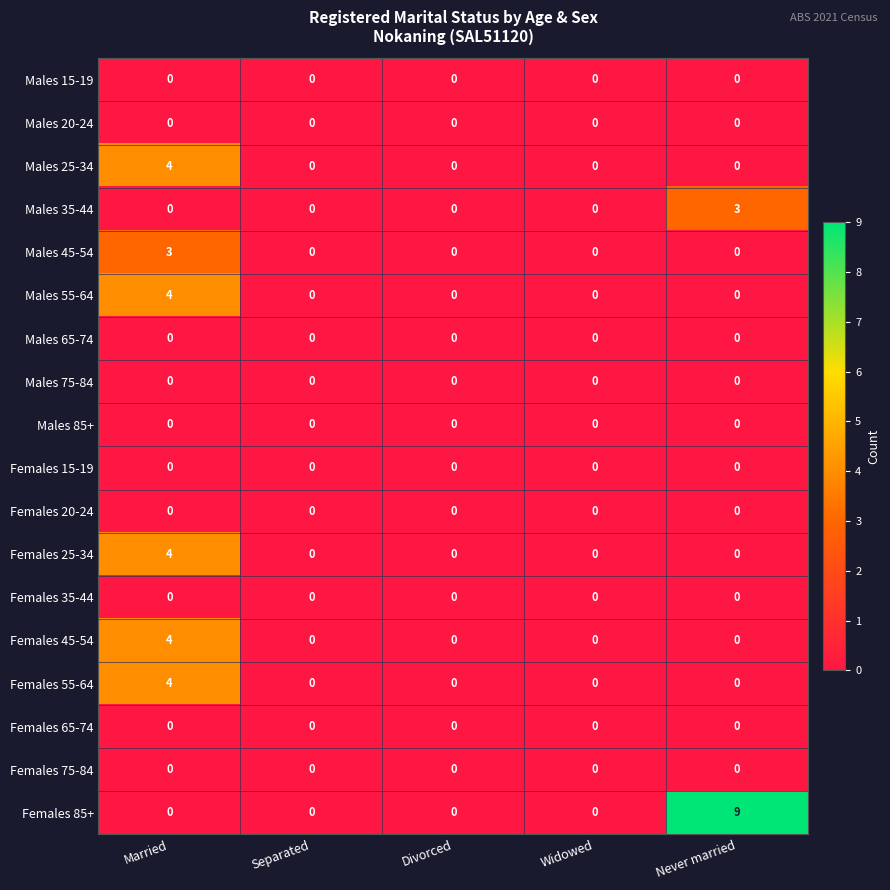

The value of Females 45-54 at Married is 4. True or false?

True